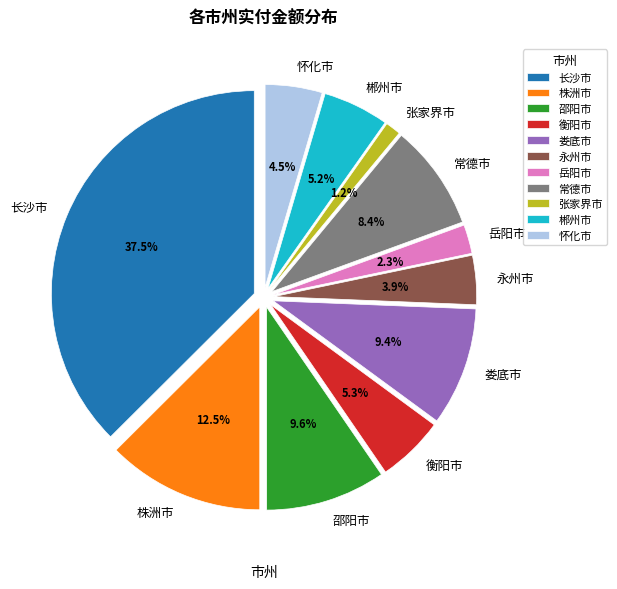

How many segments does this pie chart have?

11